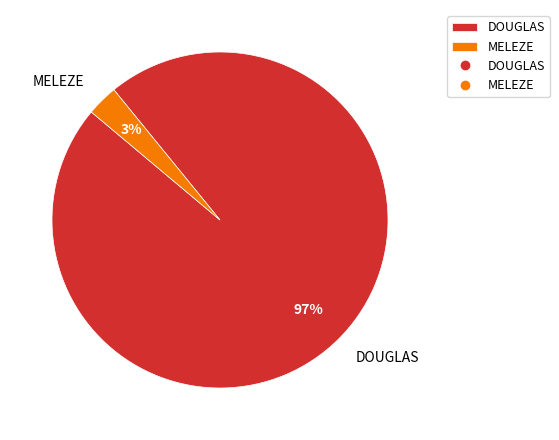

Which slice is the largest?

DOUGLAS